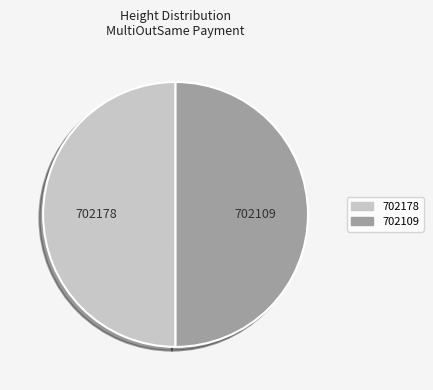

True or false: 702178 accounts for 50% of the total.

True